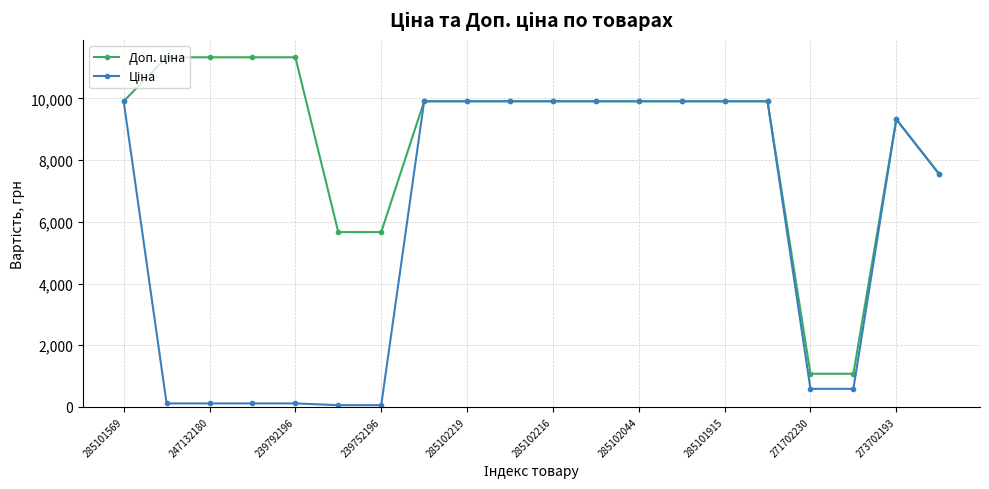

At how many categories does at least one series exceed 8143?

15